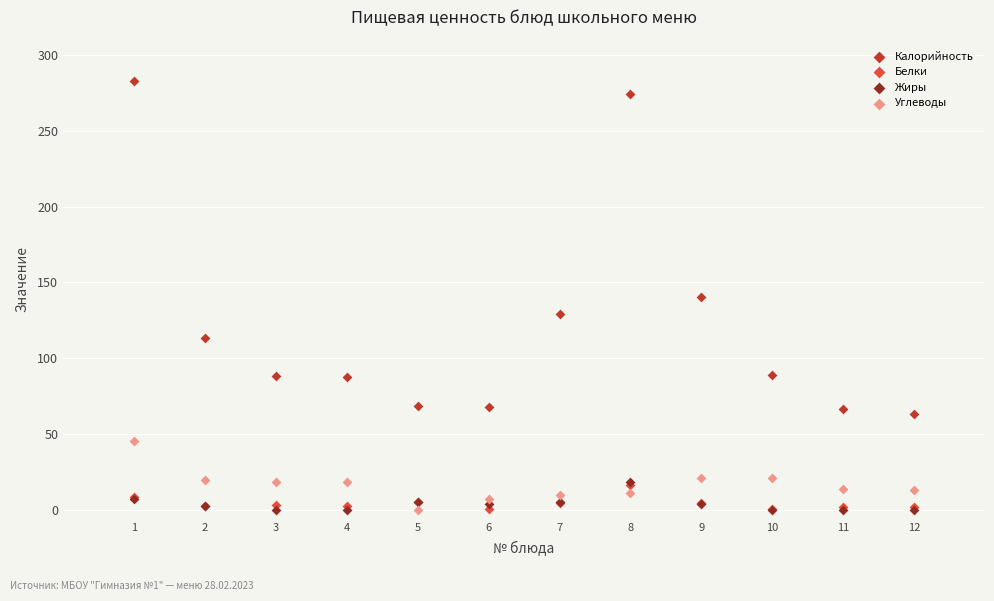

Which series has the widest spread of Y values?

Калорийность